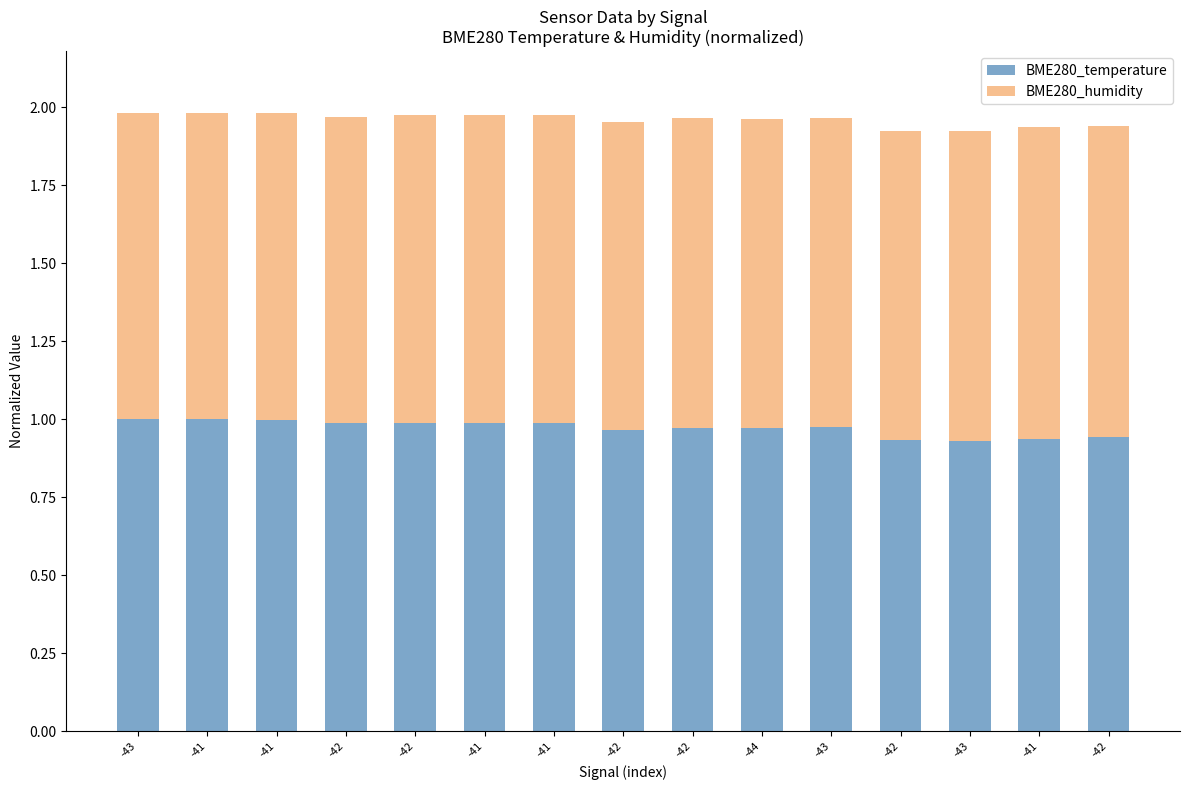

The BME280_humidity series shows 0.3 at -41. True or false?

False